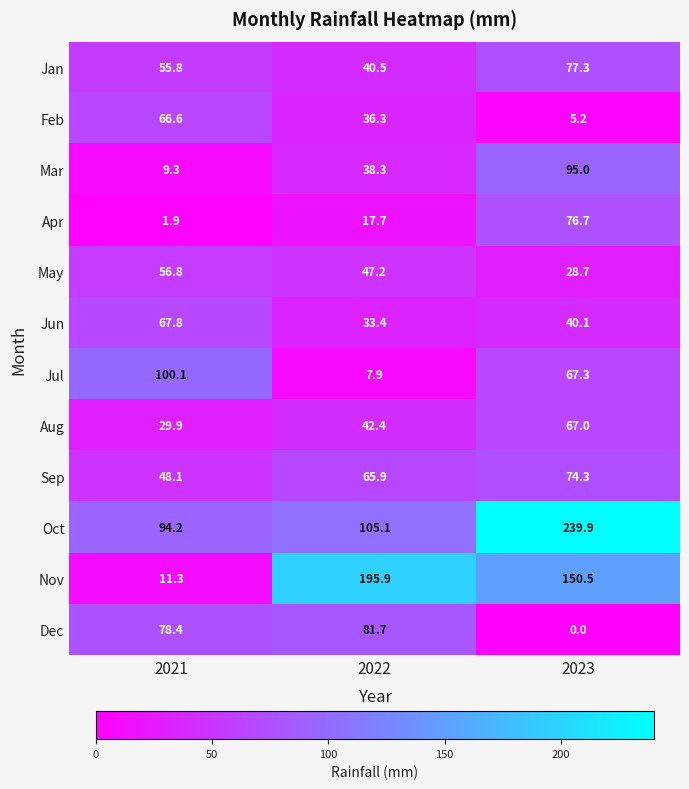

How many values in the Jan series are below 55?

1